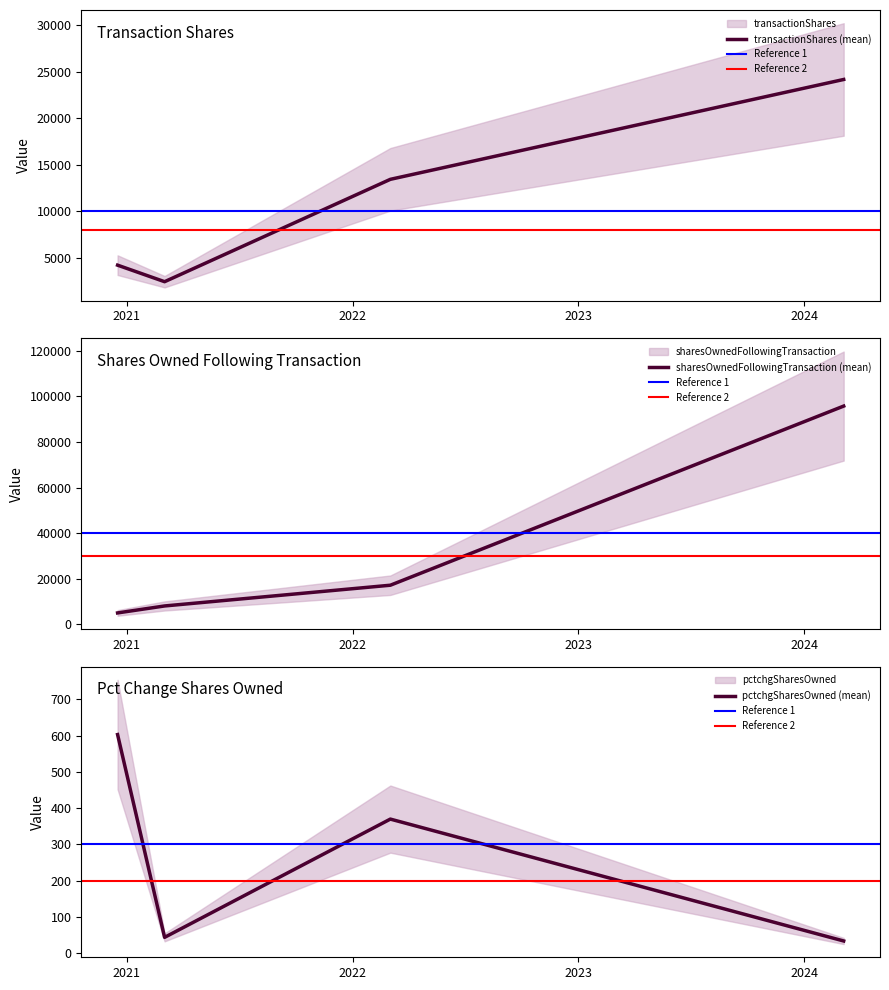

The sharesOwnedFollowingTransaction series shows 17097 at 2022-03-03. True or false?

True